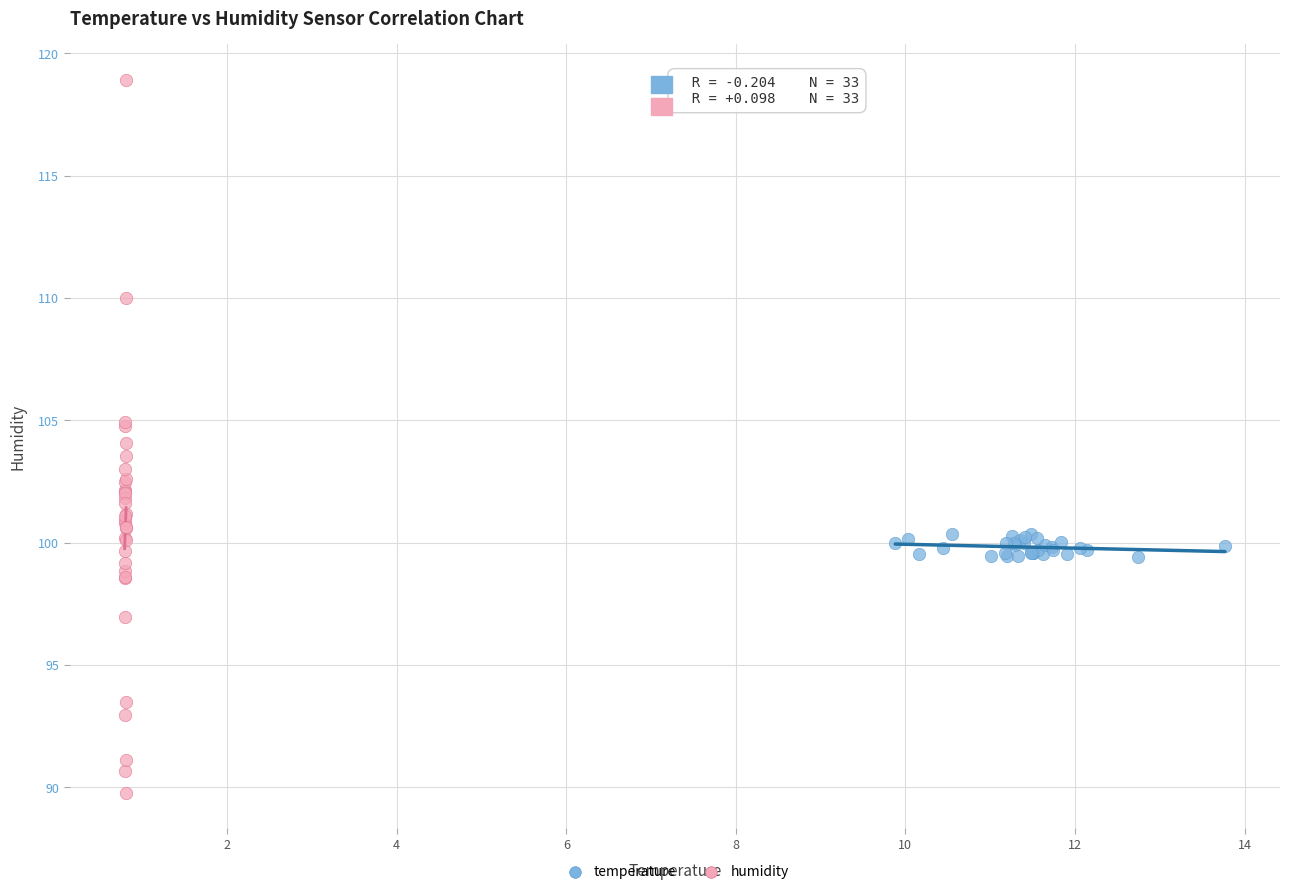

Which series contains the lowest Y value?

humidity